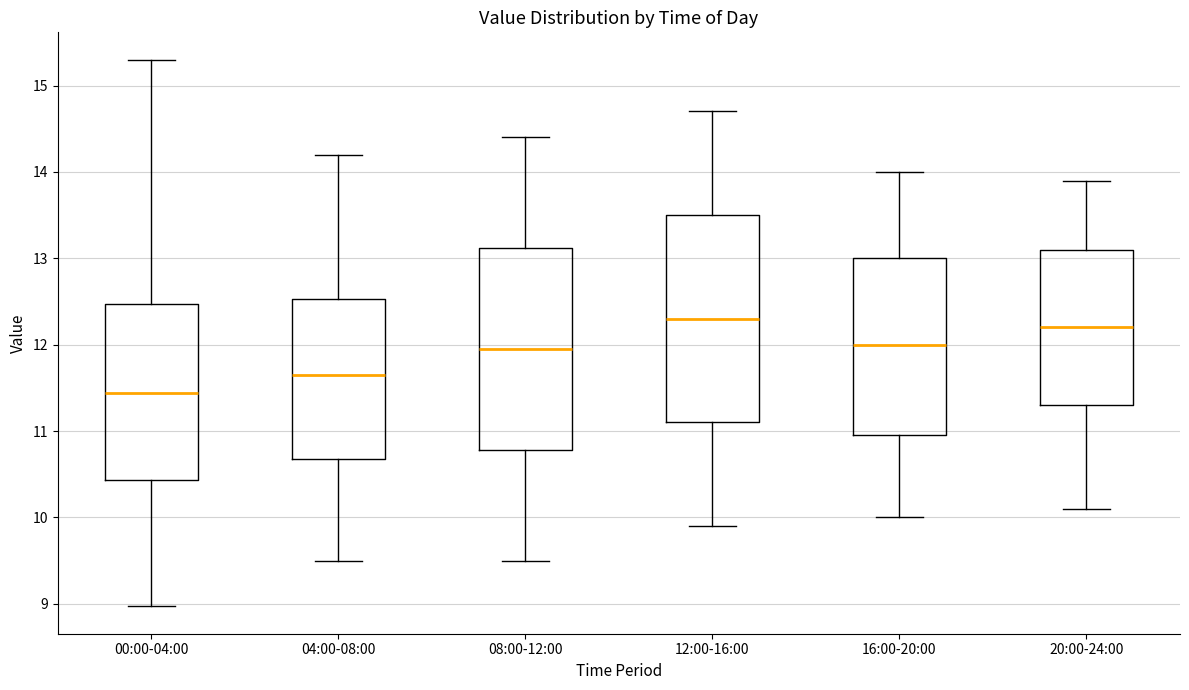

Reading left to right, transcribe this box plot: for each box, give where its median line is, the range the box spans, and where its two whiskers end, as read against the y-axis. The values are not printed on the chart, so give them approximately, as read against the axis.

00:00-04:00: median 11.4, box 10.4 to 12.5, whiskers 9.0 to 15.3
04:00-08:00: median 11.7, box 10.7 to 12.5, whiskers 9.5 to 14.2
08:00-12:00: median 12.0, box 10.8 to 13.1, whiskers 9.5 to 14.4
12:00-16:00: median 12.3, box 11.1 to 13.5, whiskers 9.9 to 14.7
16:00-20:00: median 12.0, box 11.0 to 13.0, whiskers 10.0 to 14.0
20:00-24:00: median 12.2, box 11.3 to 13.1, whiskers 10.1 to 13.9